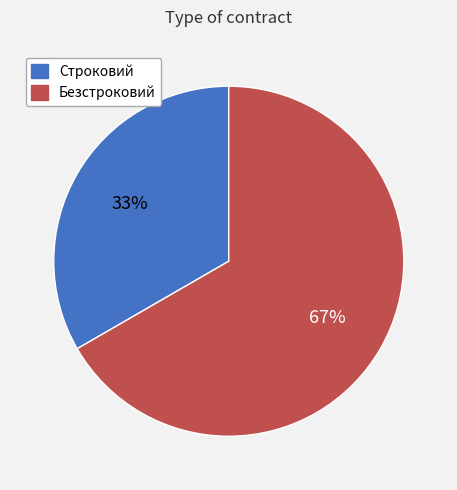

What is the majority slice?

Безстроковий